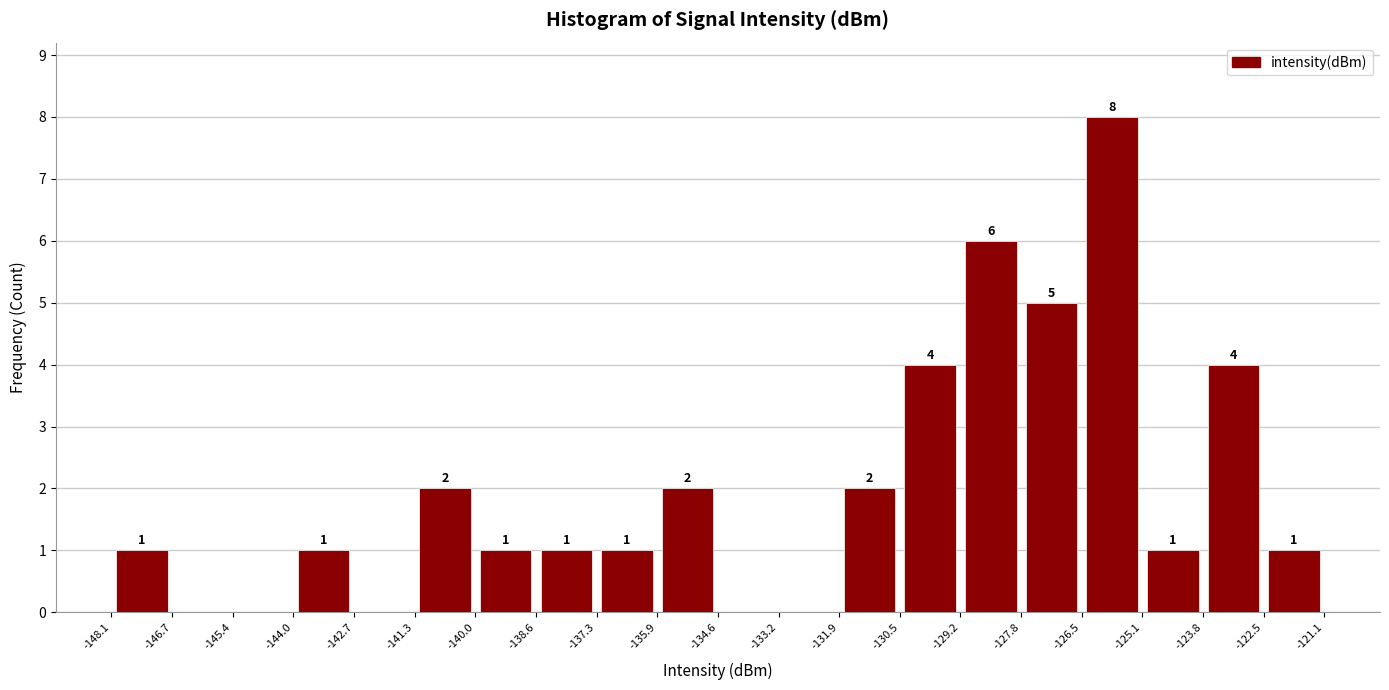

Over which range of the x-axis is the bar tallest?

-126.5 to -125.1